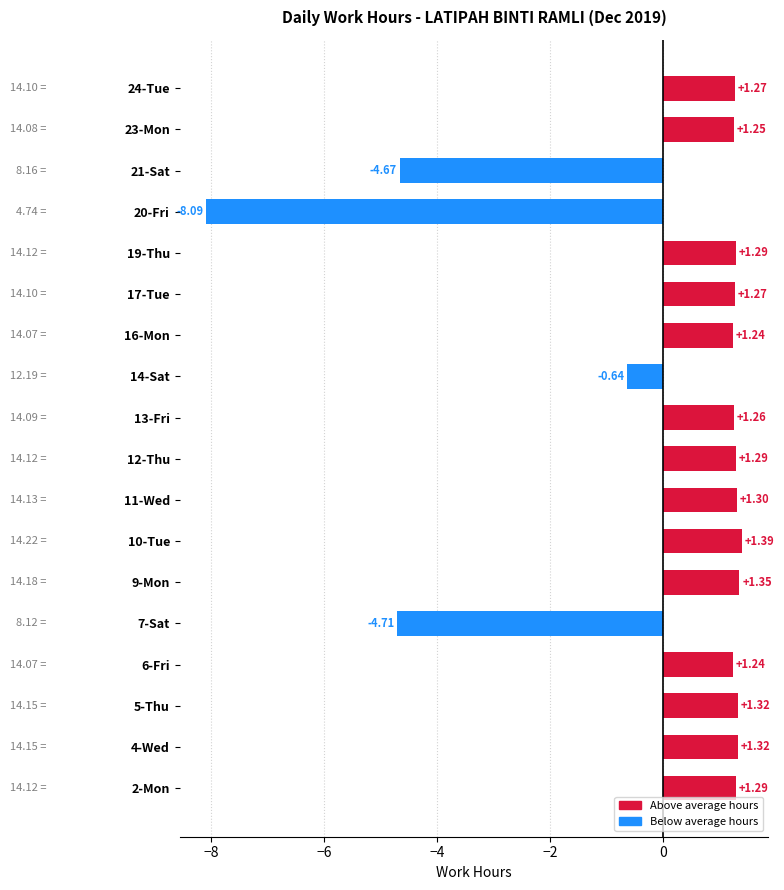

What is the sum of the values at 24-Tue and 13-Fri?

2.5